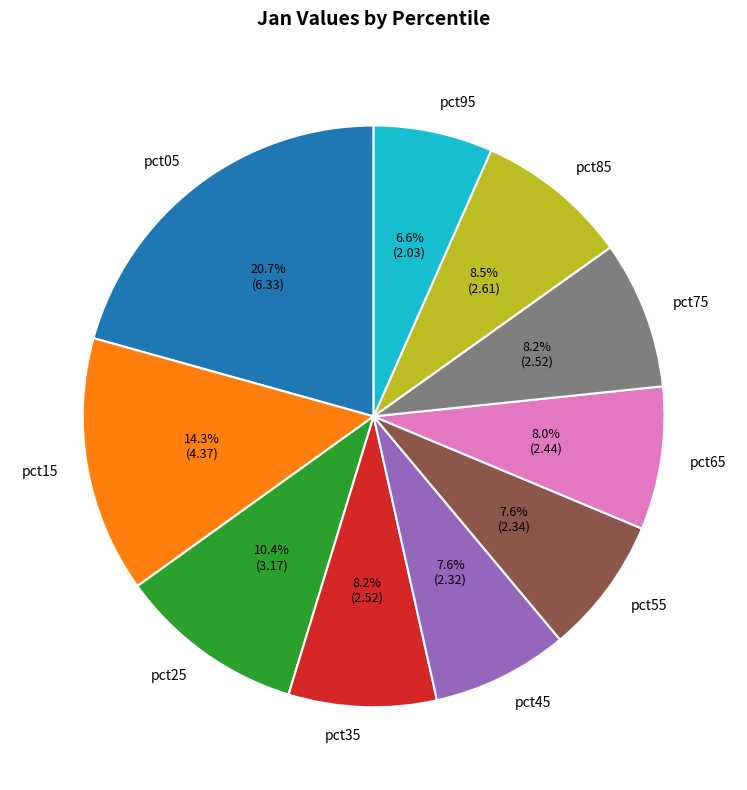

To the nearest percent, what is the average slice percentage?

10%